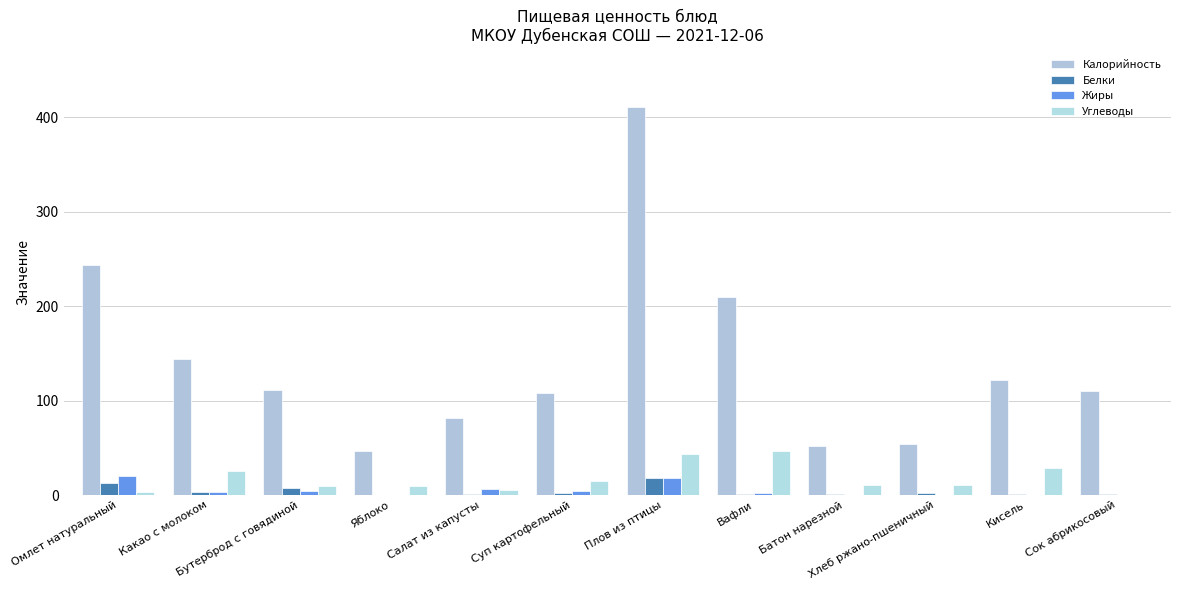

How many groups of bars are there?

12